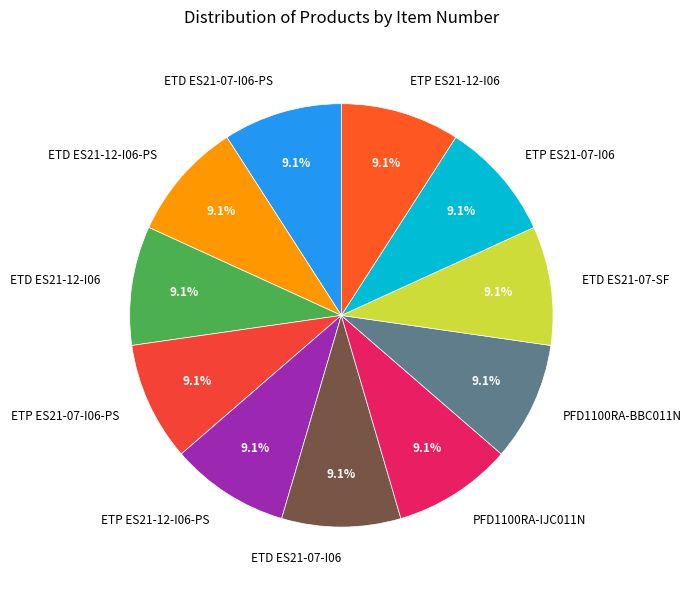

To the nearest percent, what is the average slice percentage?

9%